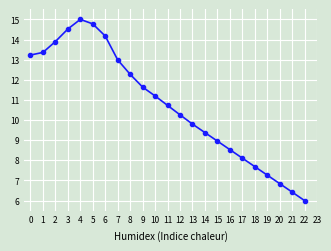

Reading left to right, list all the values displayed in this chart.

13.2	13.4	13.9	14.5	15.0	14.8	14.2	13.0	12.3	11.6	11.2	10.7	10.3	9.8	9.4	9.0	8.5	8.1	7.7	7.3	6.8	6.4	6.0